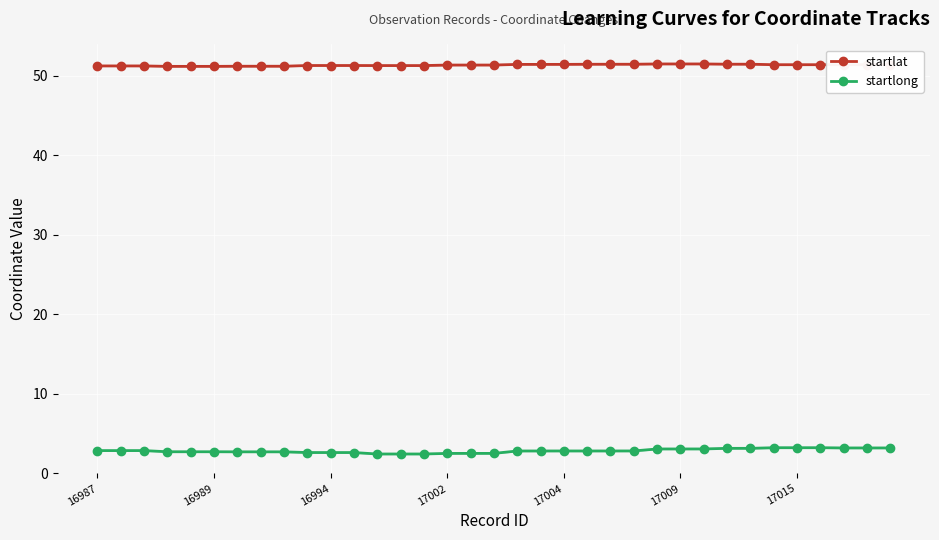

Count the number of data series in this chart.

2